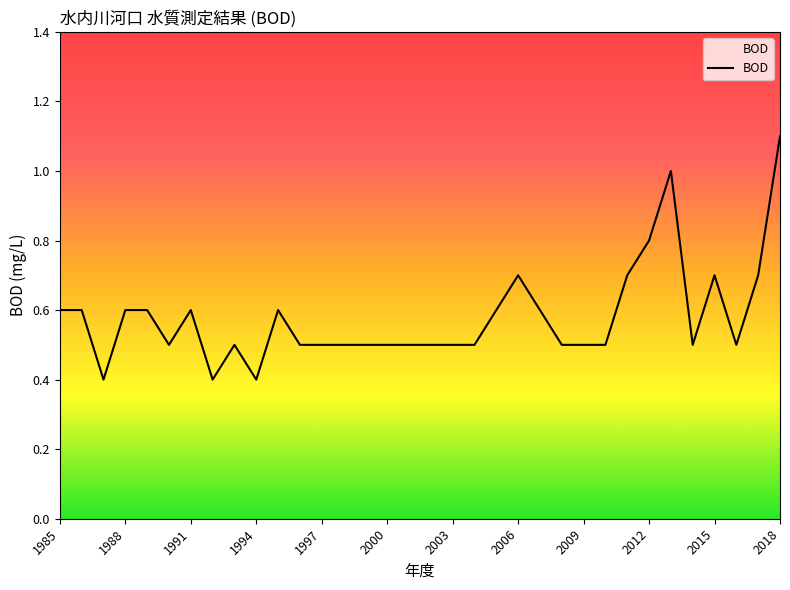

What is the smallest value displayed?

0.4